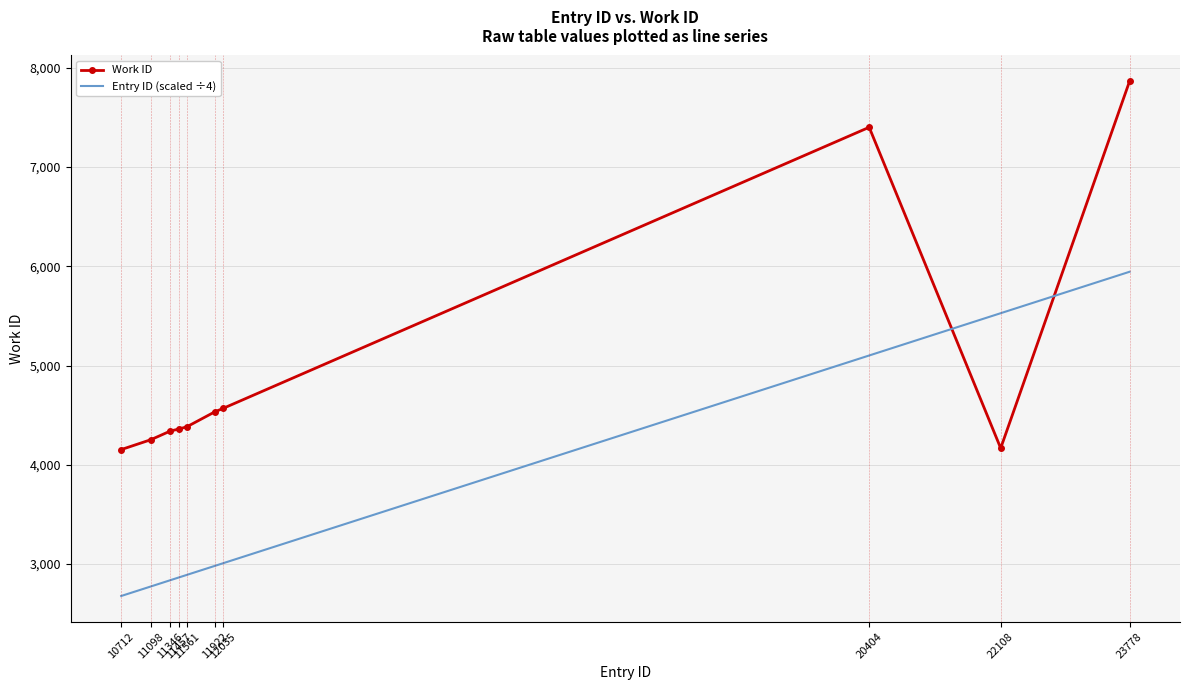

Which series has the largest range (max minus min)?

Work ID